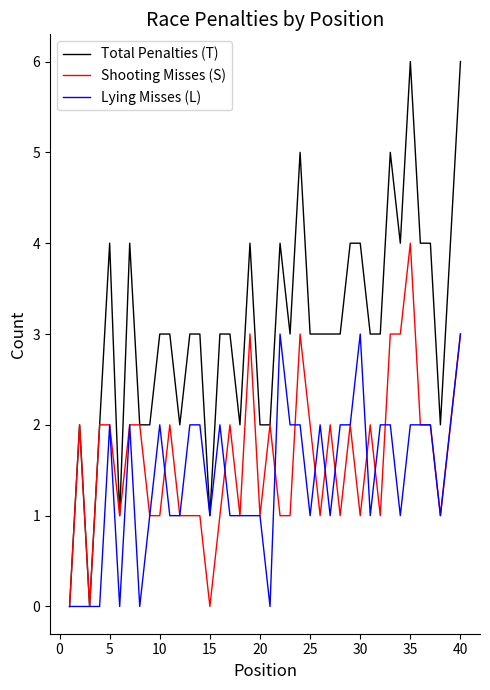

Which series has the widest spread of values?

Total Penalties (T)